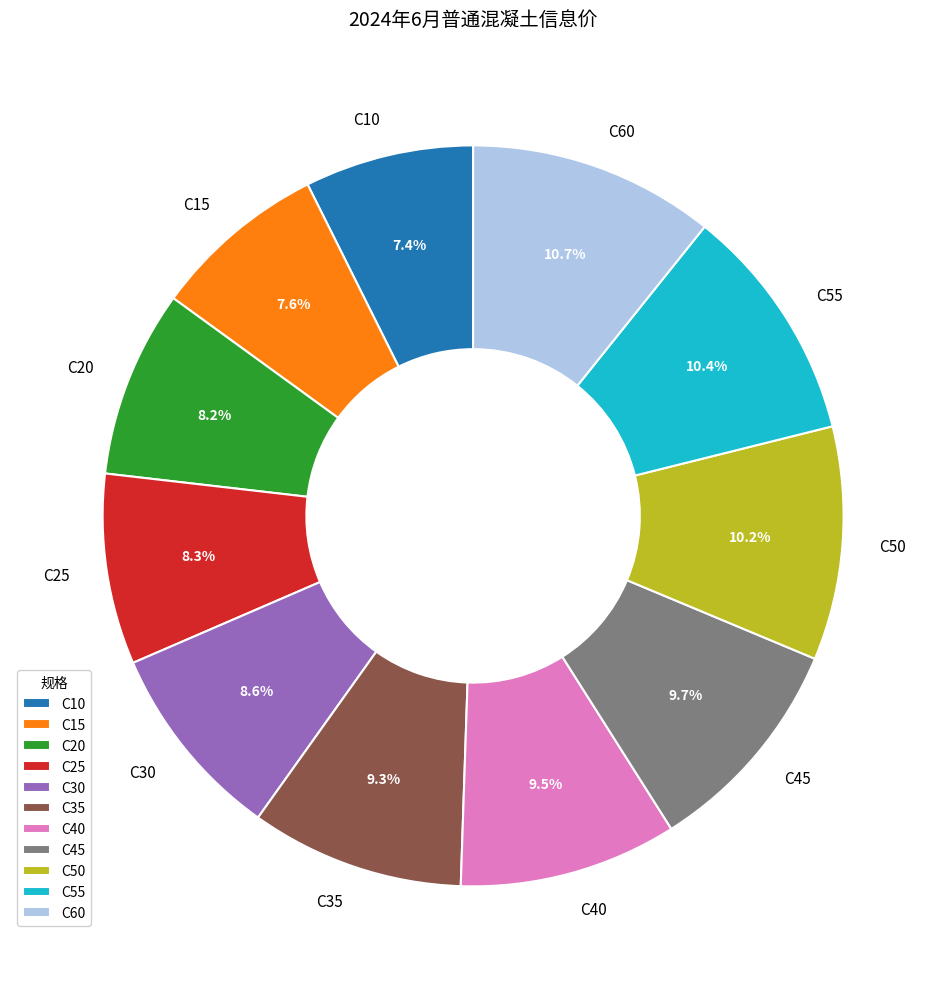

To the nearest percent, what portion does C15 represent?

8%